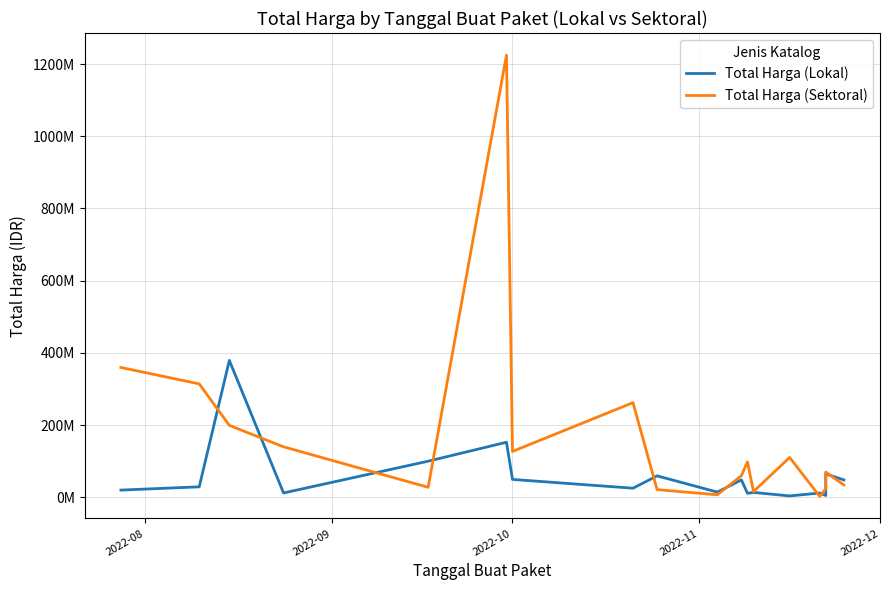

What is the lowest value of the Total Harga (Lokal) series?

3825000